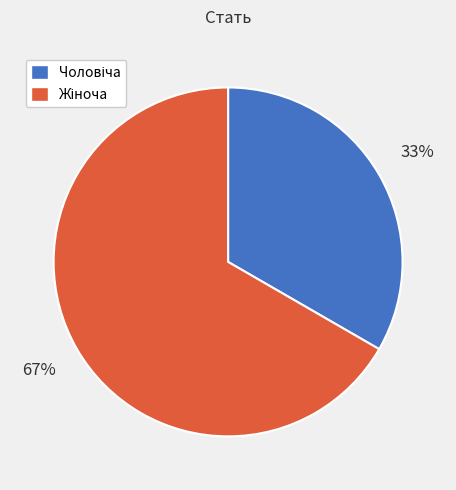

Is there any slice that represents more than half of the pie?

Yes